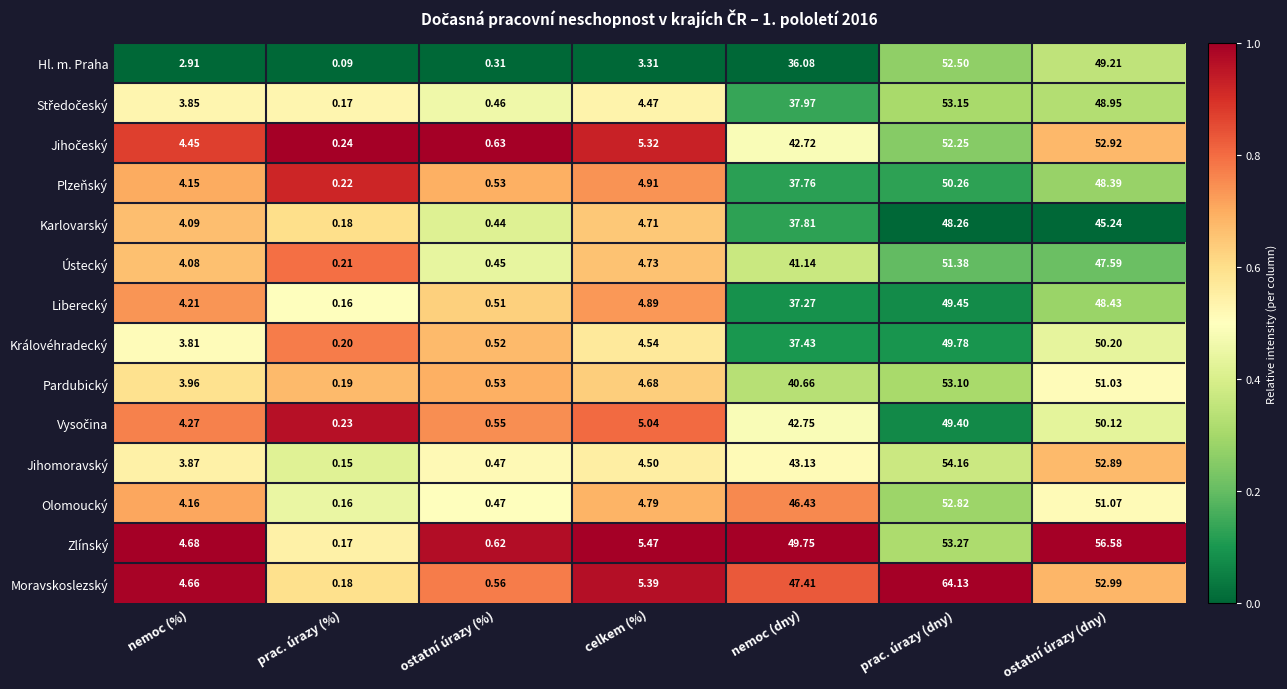

At which label does Karlovarský first exceed 4?

nemoc (%)